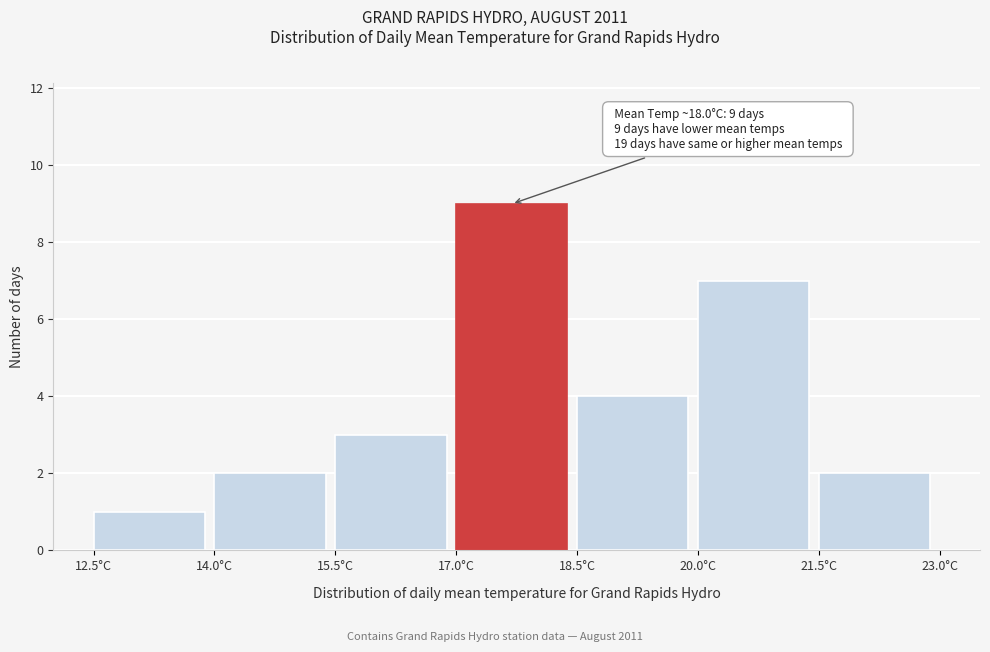

Over which range of the x-axis is the bar tallest?

17.0 to 18.5